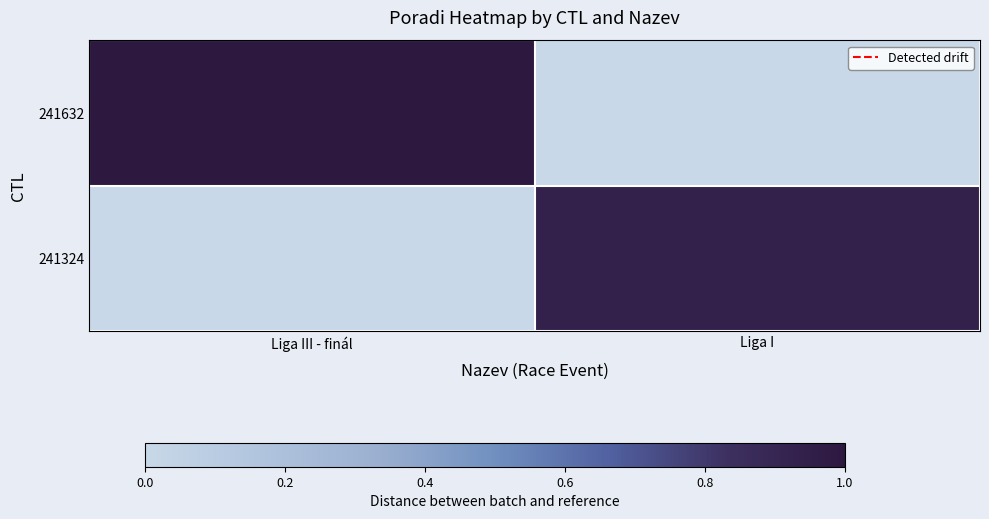

Which series has the widest spread of values?

241632